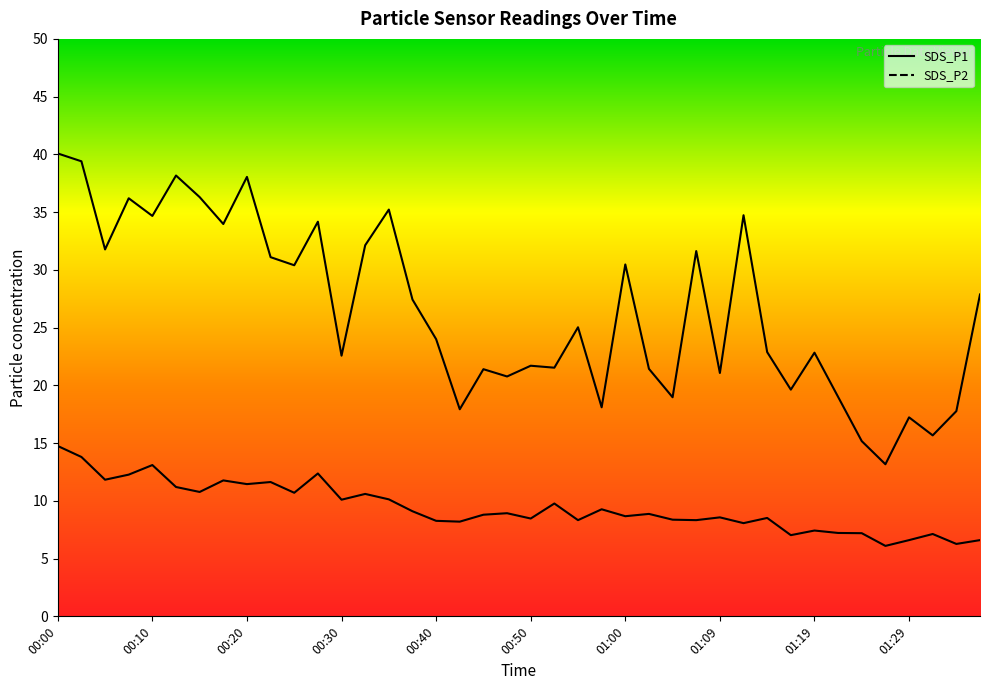

Which series has the largest range (max minus min)?

SDS_P1